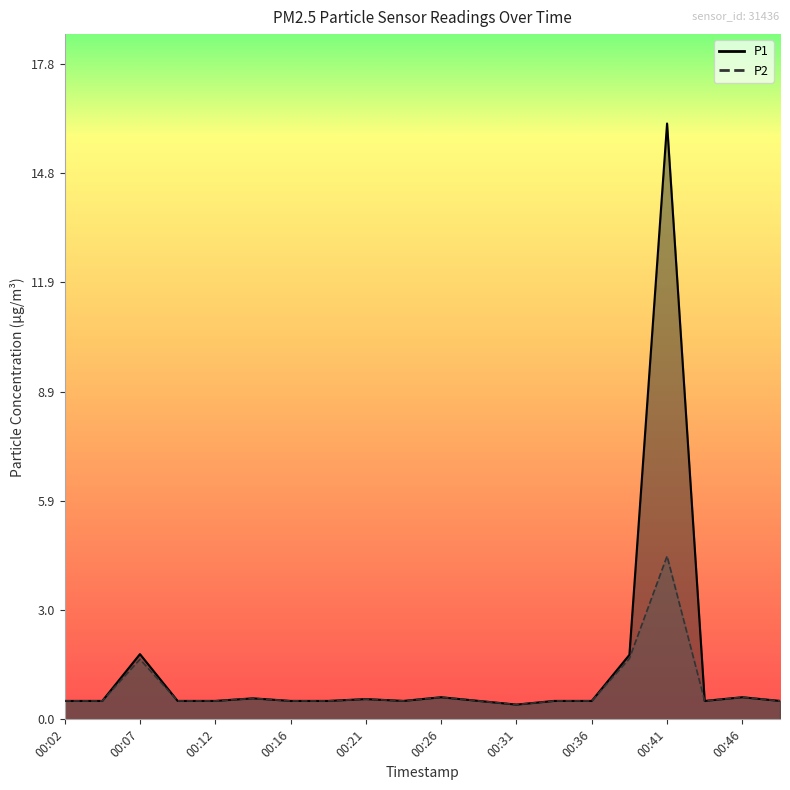

What is the average value of the P2 series?

0.8